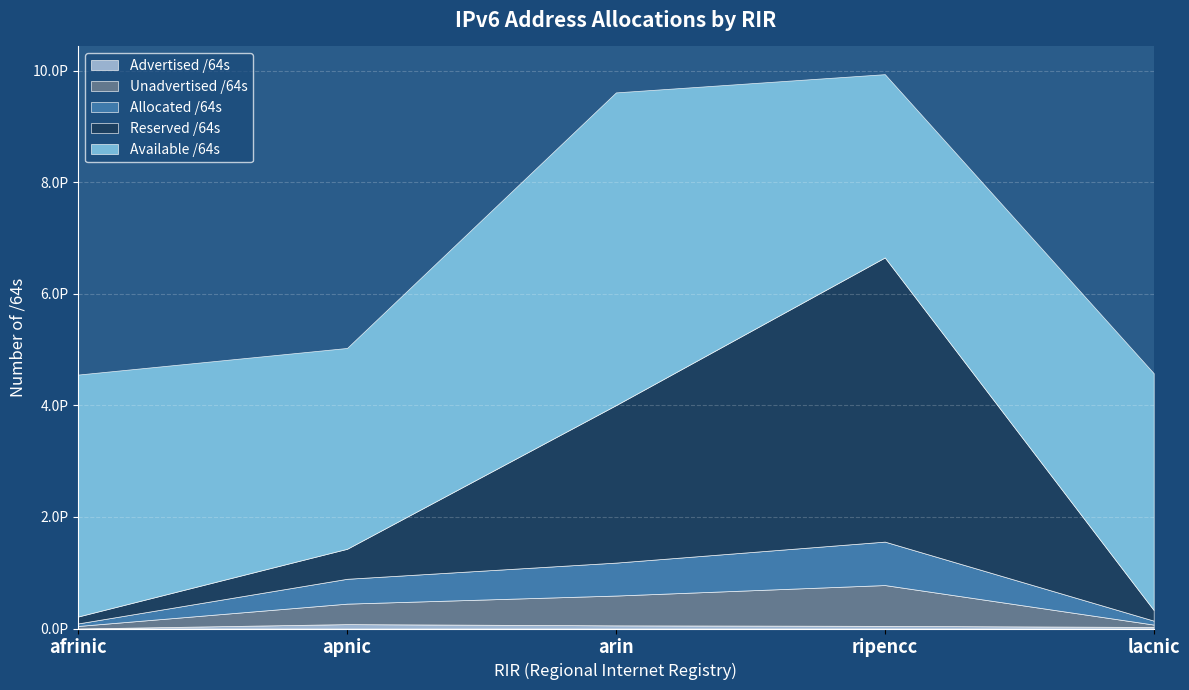

What is the approximate value of Unadvertised /64s at afrinic?

45471243042816